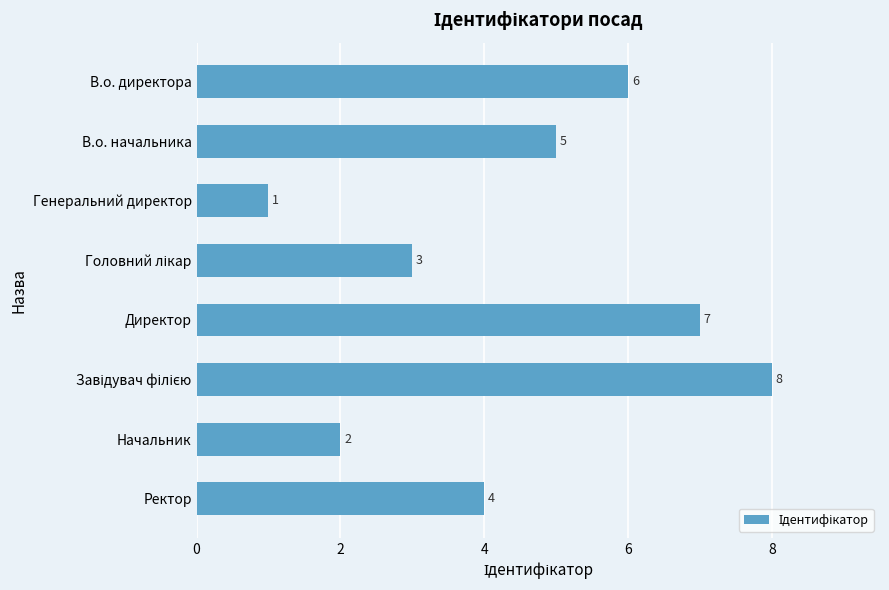

Are the bars horizontal?

Yes